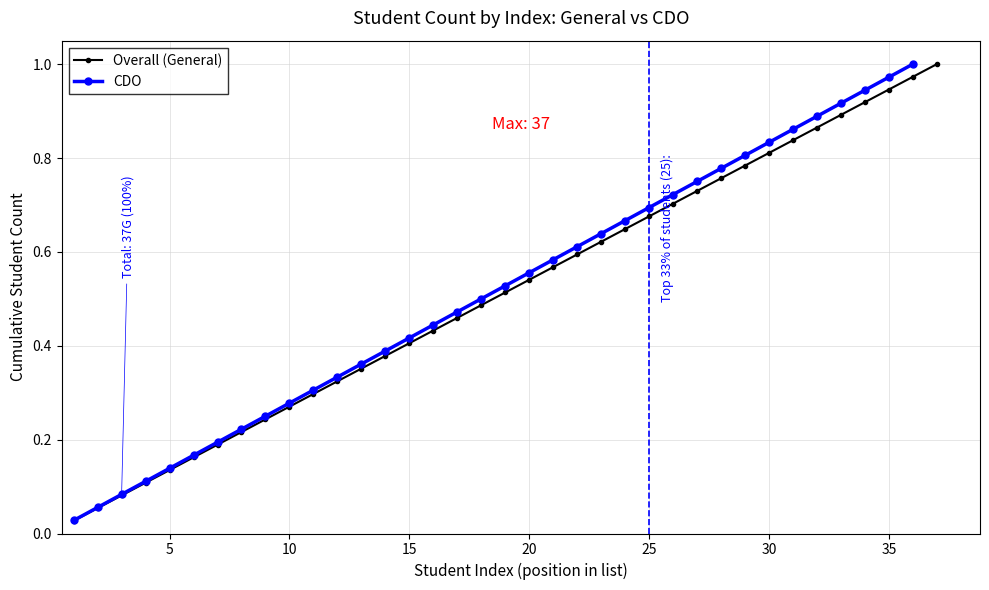

What is the approximate value at 19?

0.5